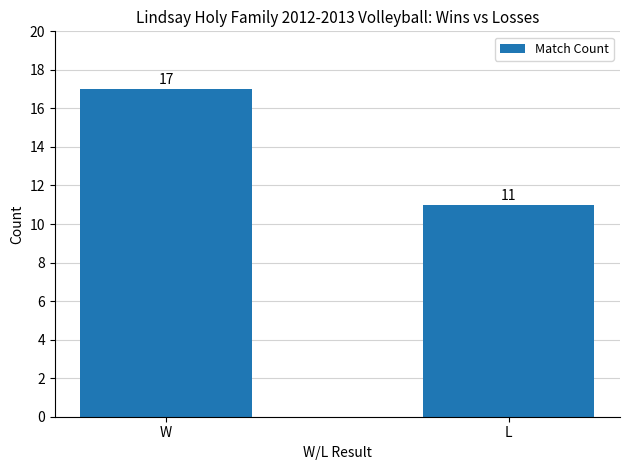

What is the sum of the values at W and L?

28